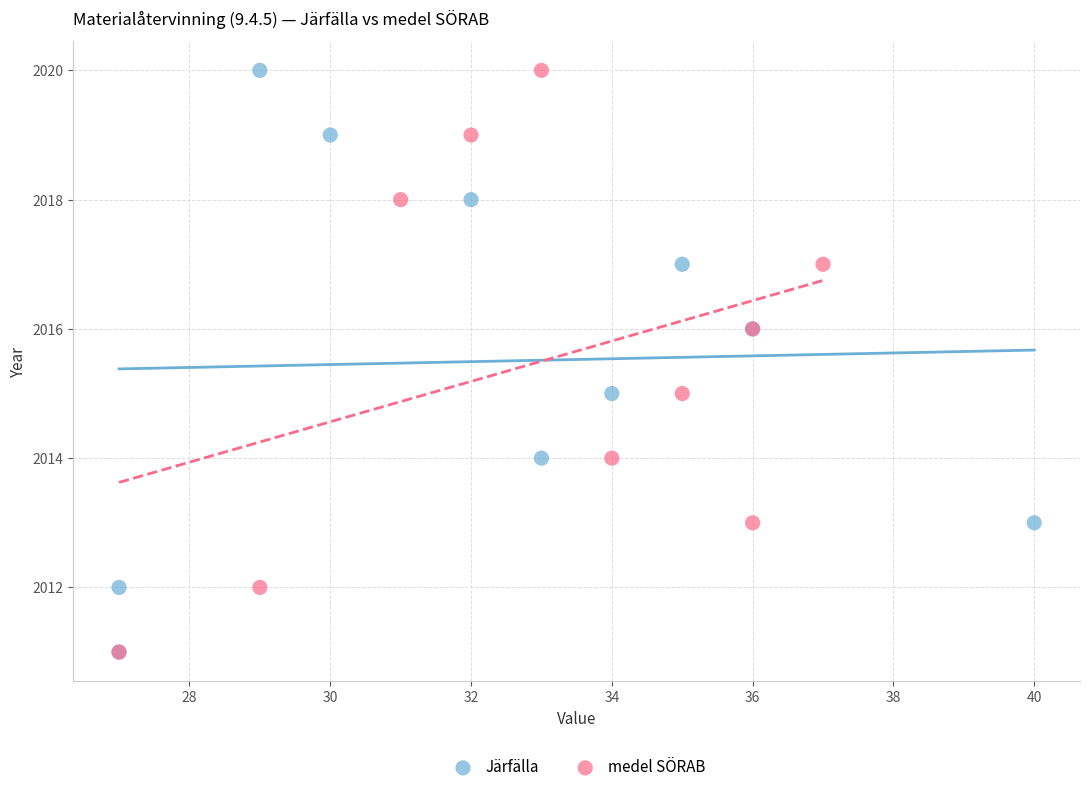

What are all the series names shown in the legend?

Järfälla, medel SÖRAB